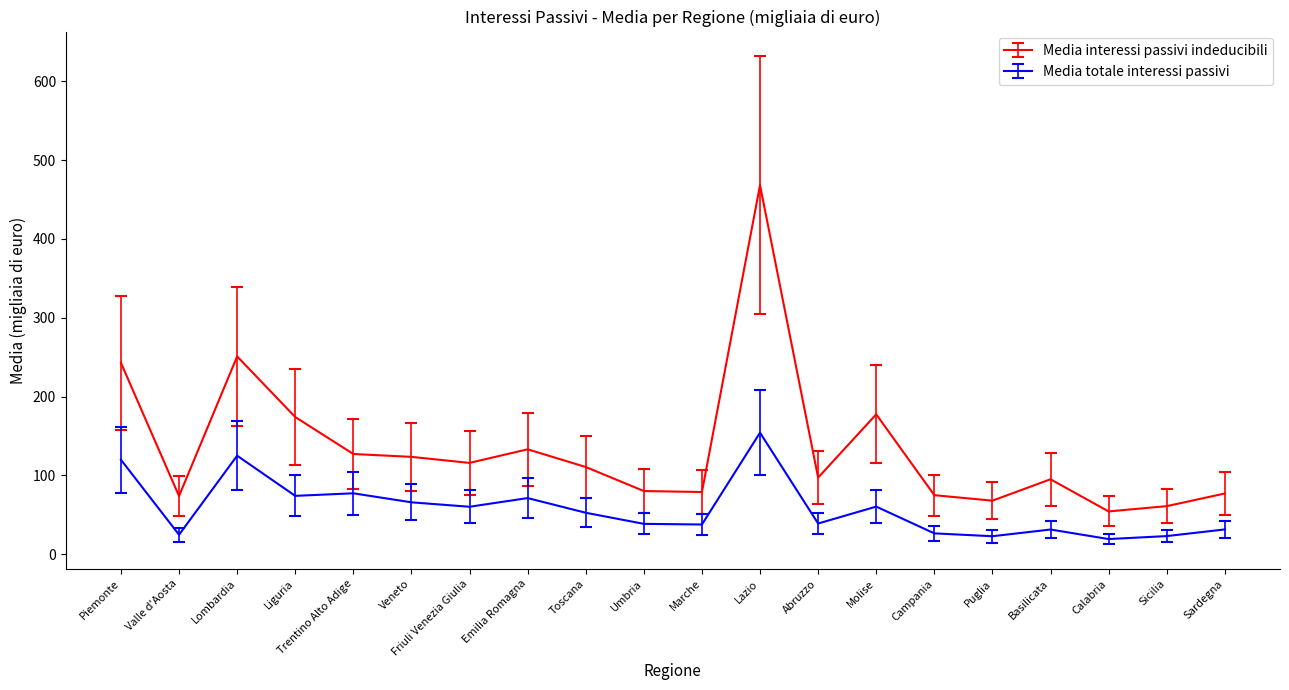

What is the difference between the Media totale interessi passivi values at Liguria and Lazio?

80.1